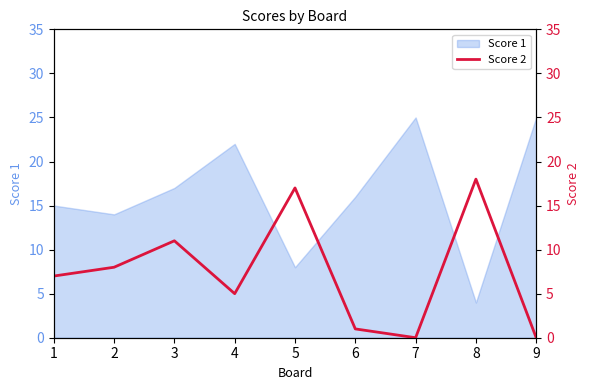

True or false: the data shows 8 at 2.

True